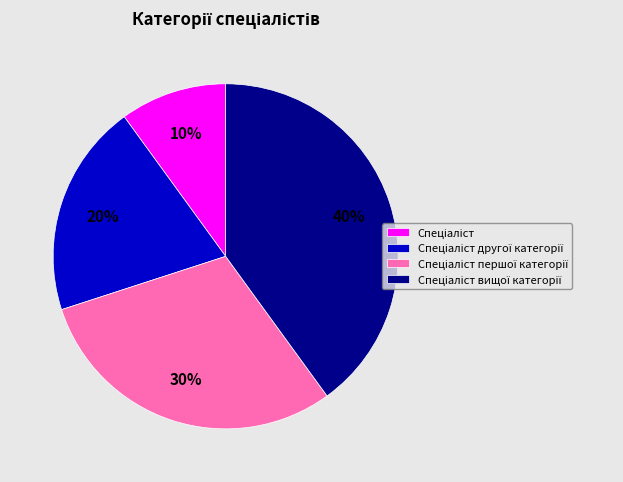

How many slices are in this pie chart?

4